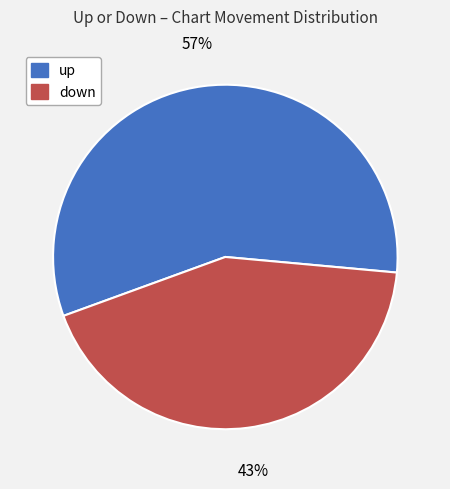

Which category has the smallest portion of the pie?

down